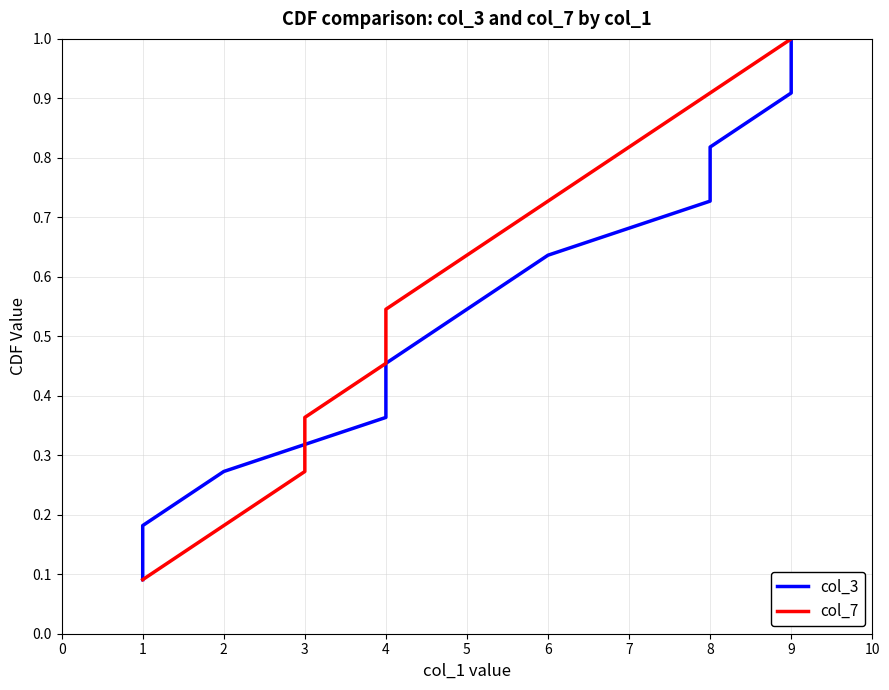

Which series changed the most between 5 and 8?

col_3